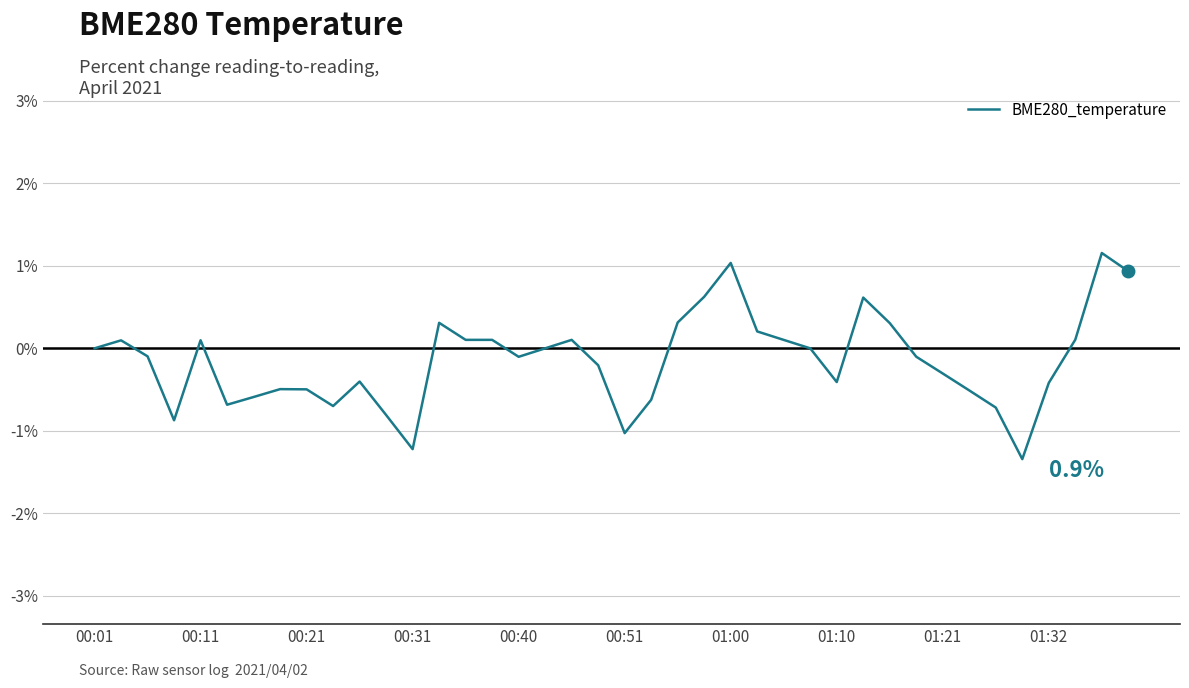

What is the greatest value displayed?

1.2